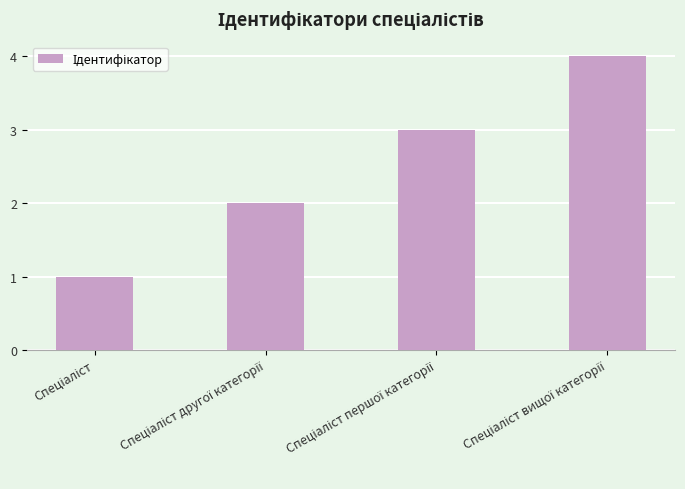

What is the greatest value displayed?

4